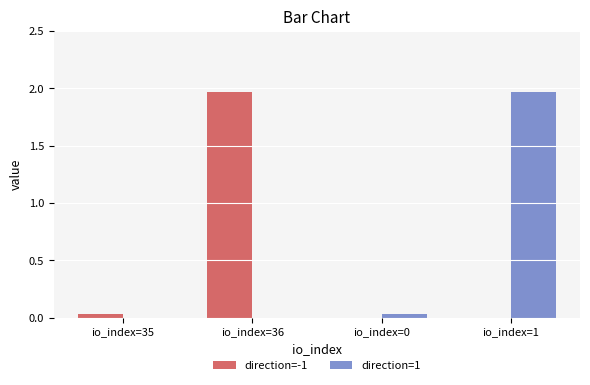

Is the value of direction=1 at io_index=0 greater than the value of direction=-1 at io_index=36?

No